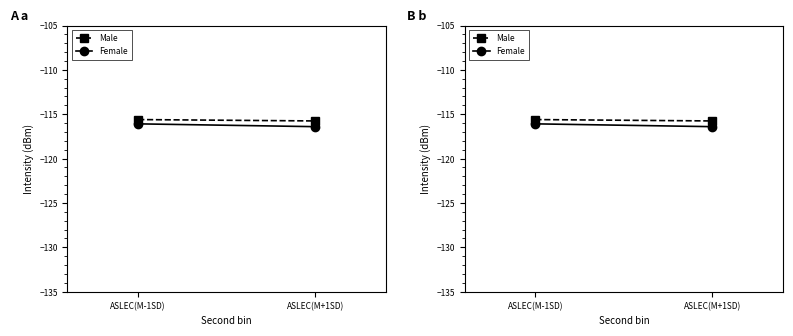

What value does the Female series have at ASLEC(M-1SD)?

-116.1